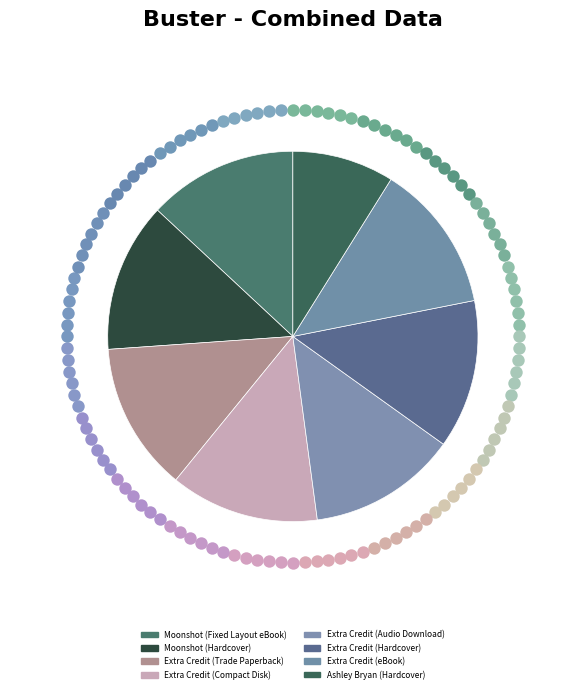

What portion of the pie excludes Extra Credit (Trade Paperback)?

87.0%